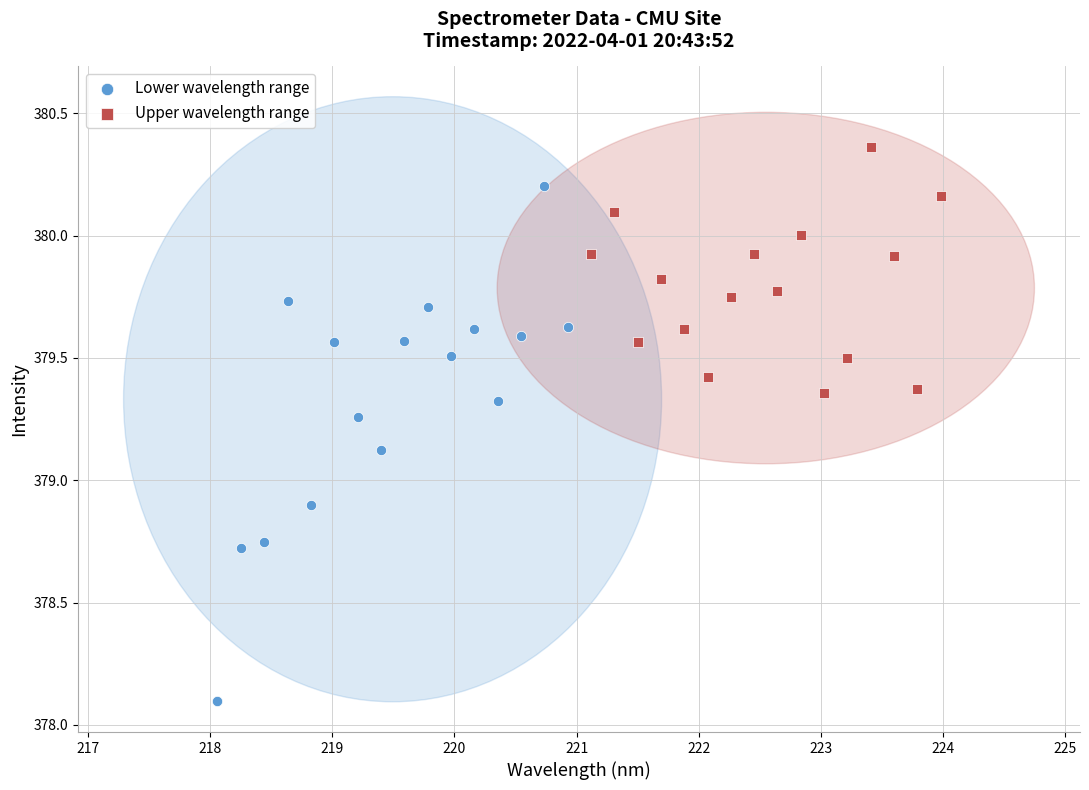

Which series has the largest Y range (max minus min)?

Lower wavelength range